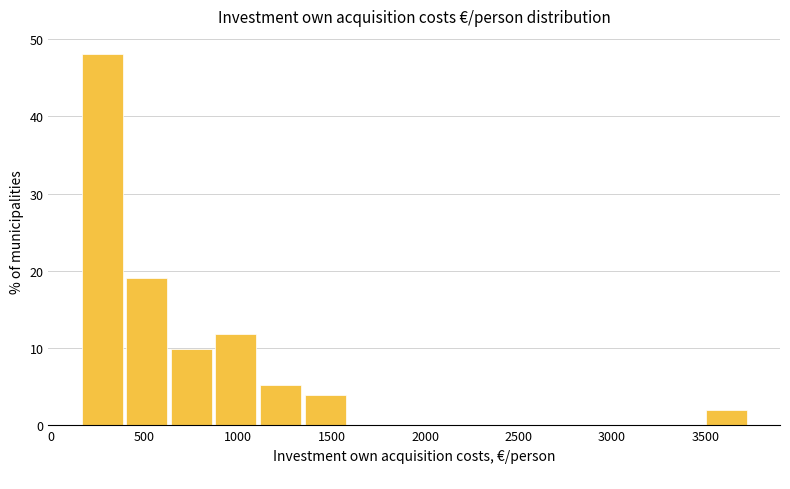

Which range on the x-axis has the tallest bar?

150 to 400